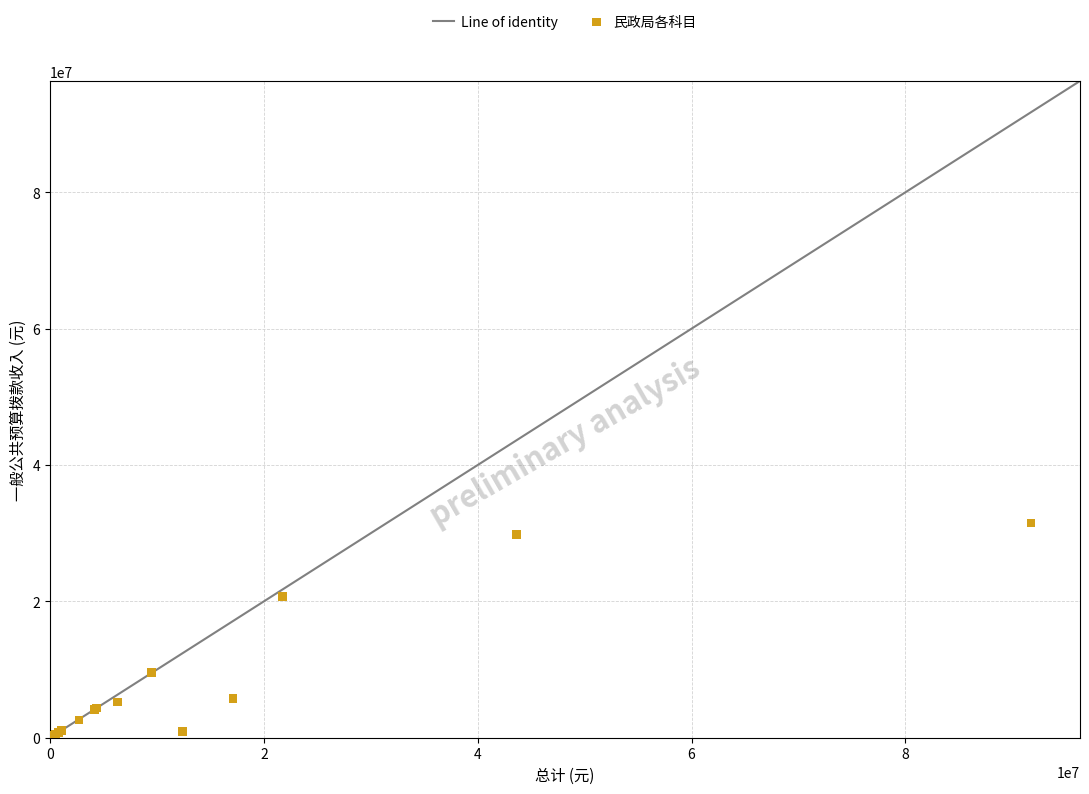

What Y value in the scatter plot is closest to 15759269?

20666322.6